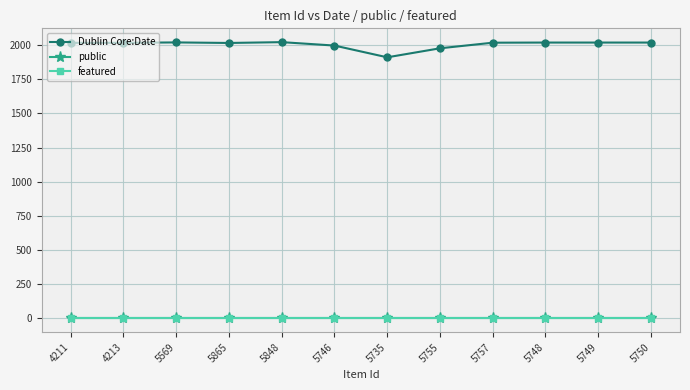

True or false: featured and public cross at least once.

False